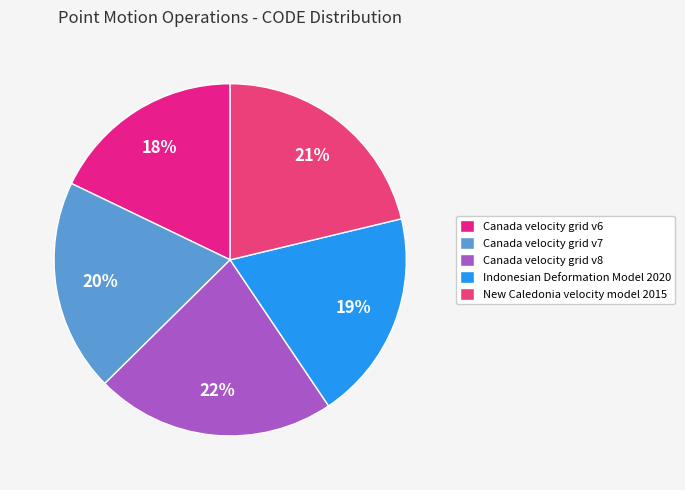

Is there any slice that represents more than half of the pie?

No